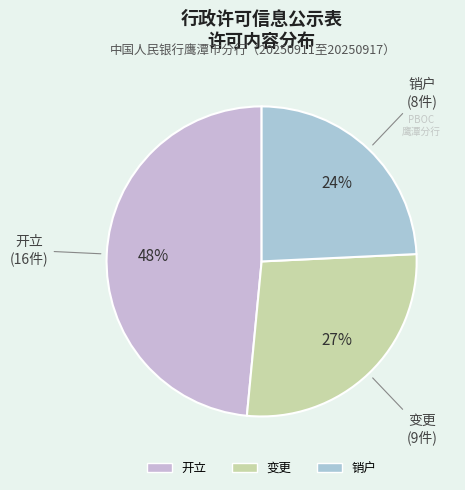

Do 开立 and 销户 together represent more than half of the pie?

Yes